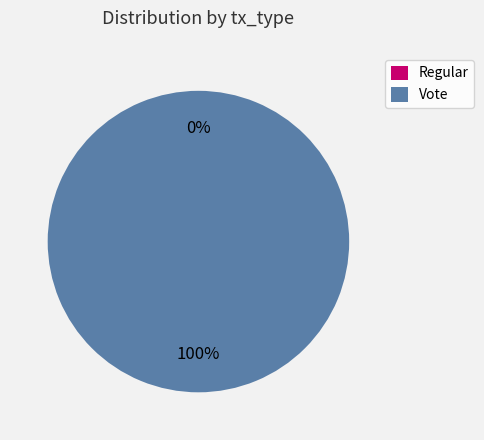

To the nearest percent, what is the average slice percentage?

50%